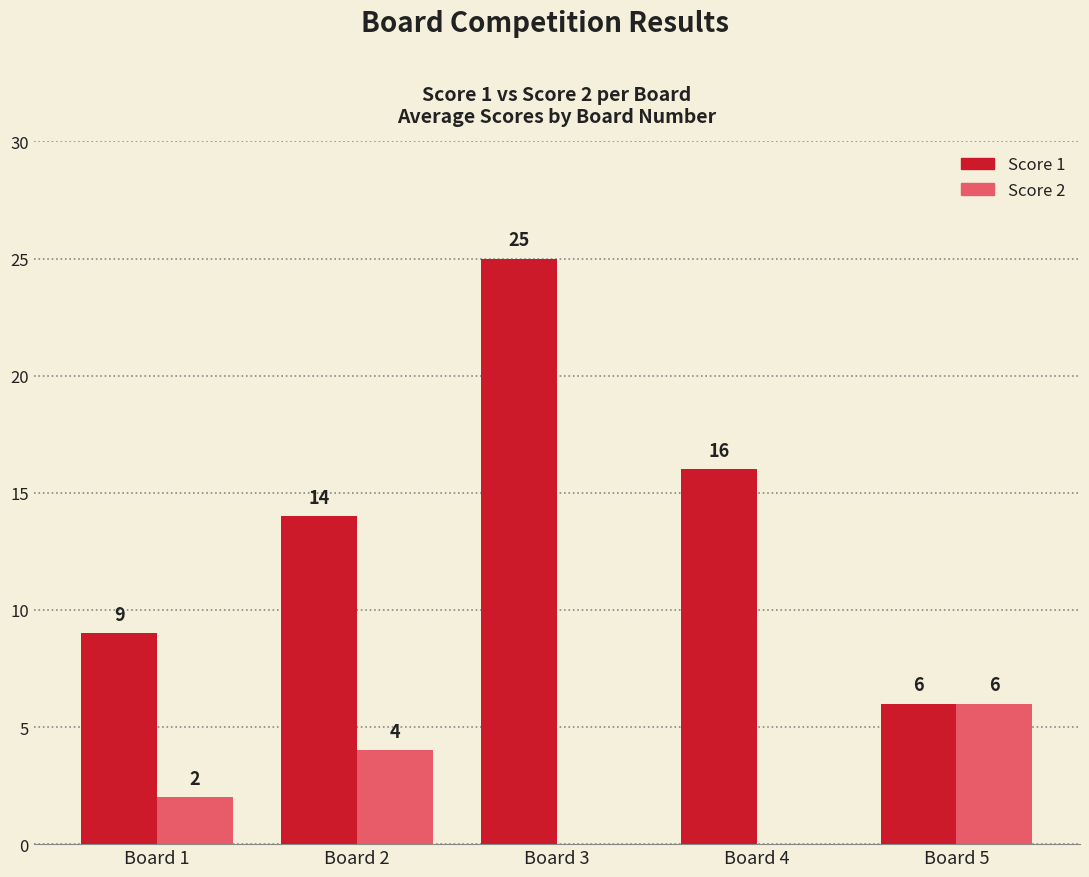

Which series has the largest total across all categories?

Score 1